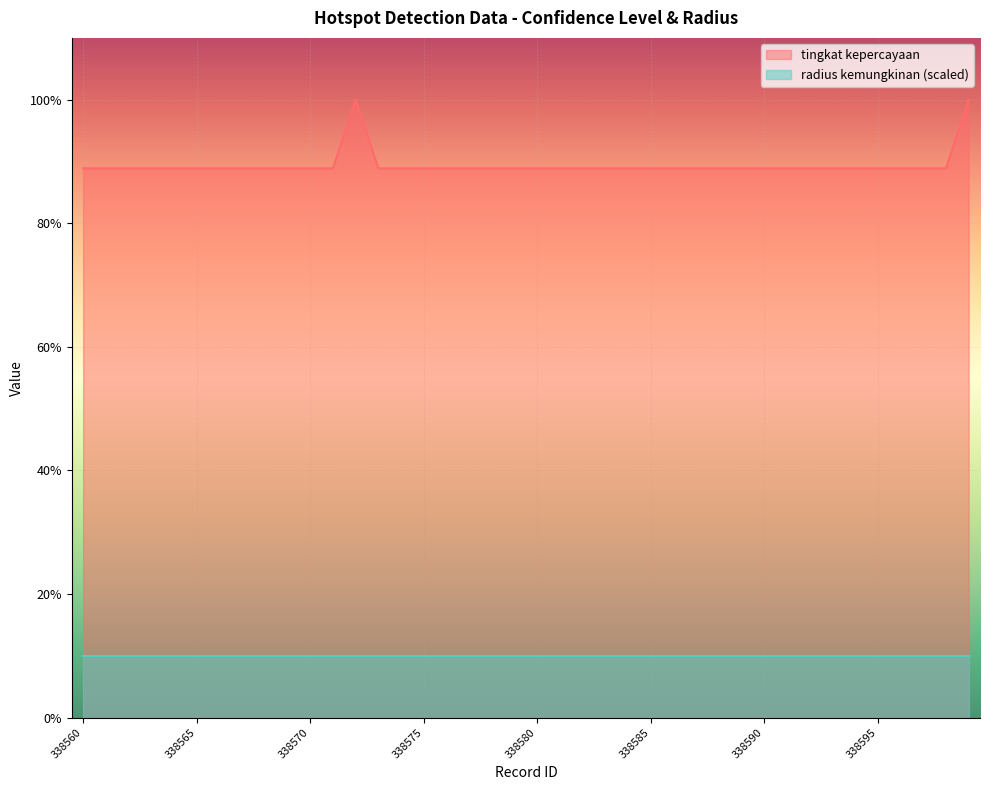

Read the value at 338596.

88.9